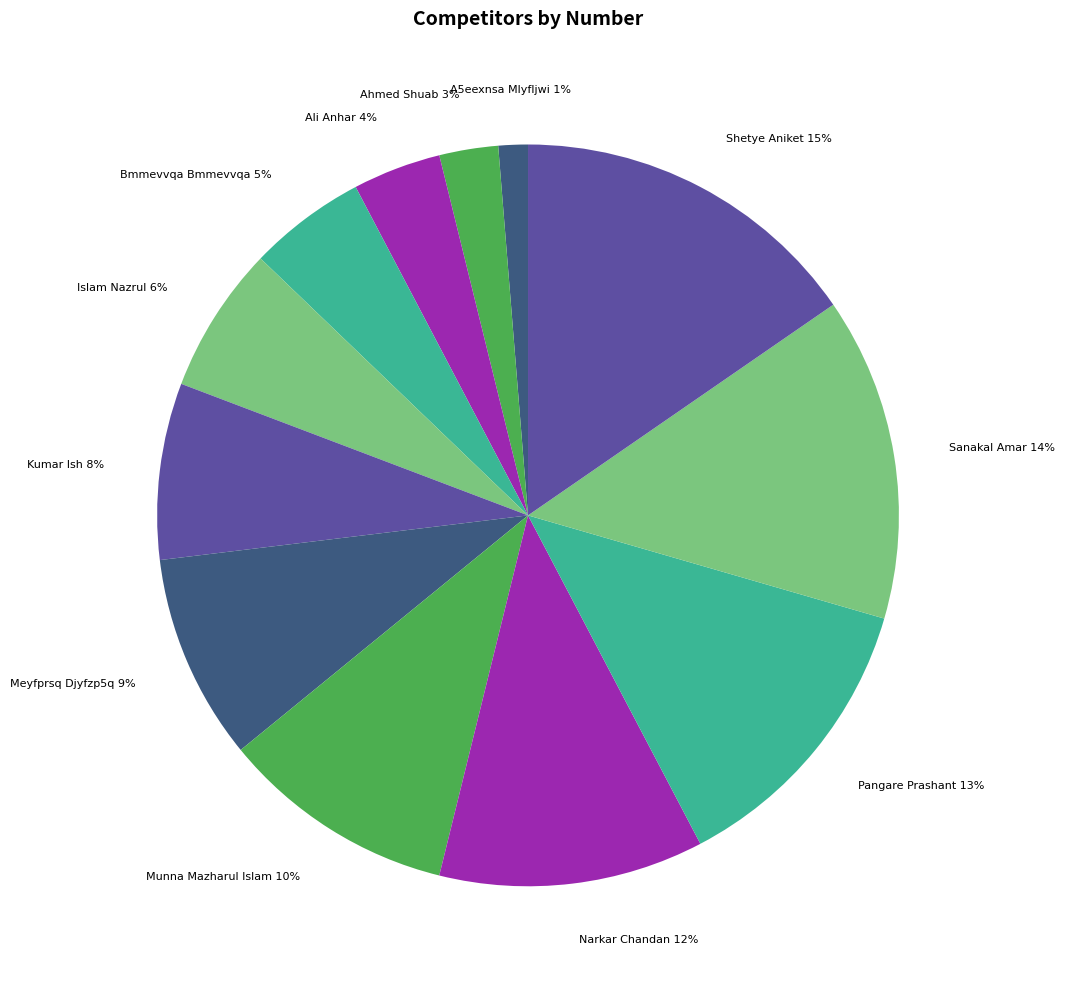

Which has a higher value, Meyfprsq Djyfzp5q 9% or Shetye Aniket 15%?

Shetye Aniket 15%